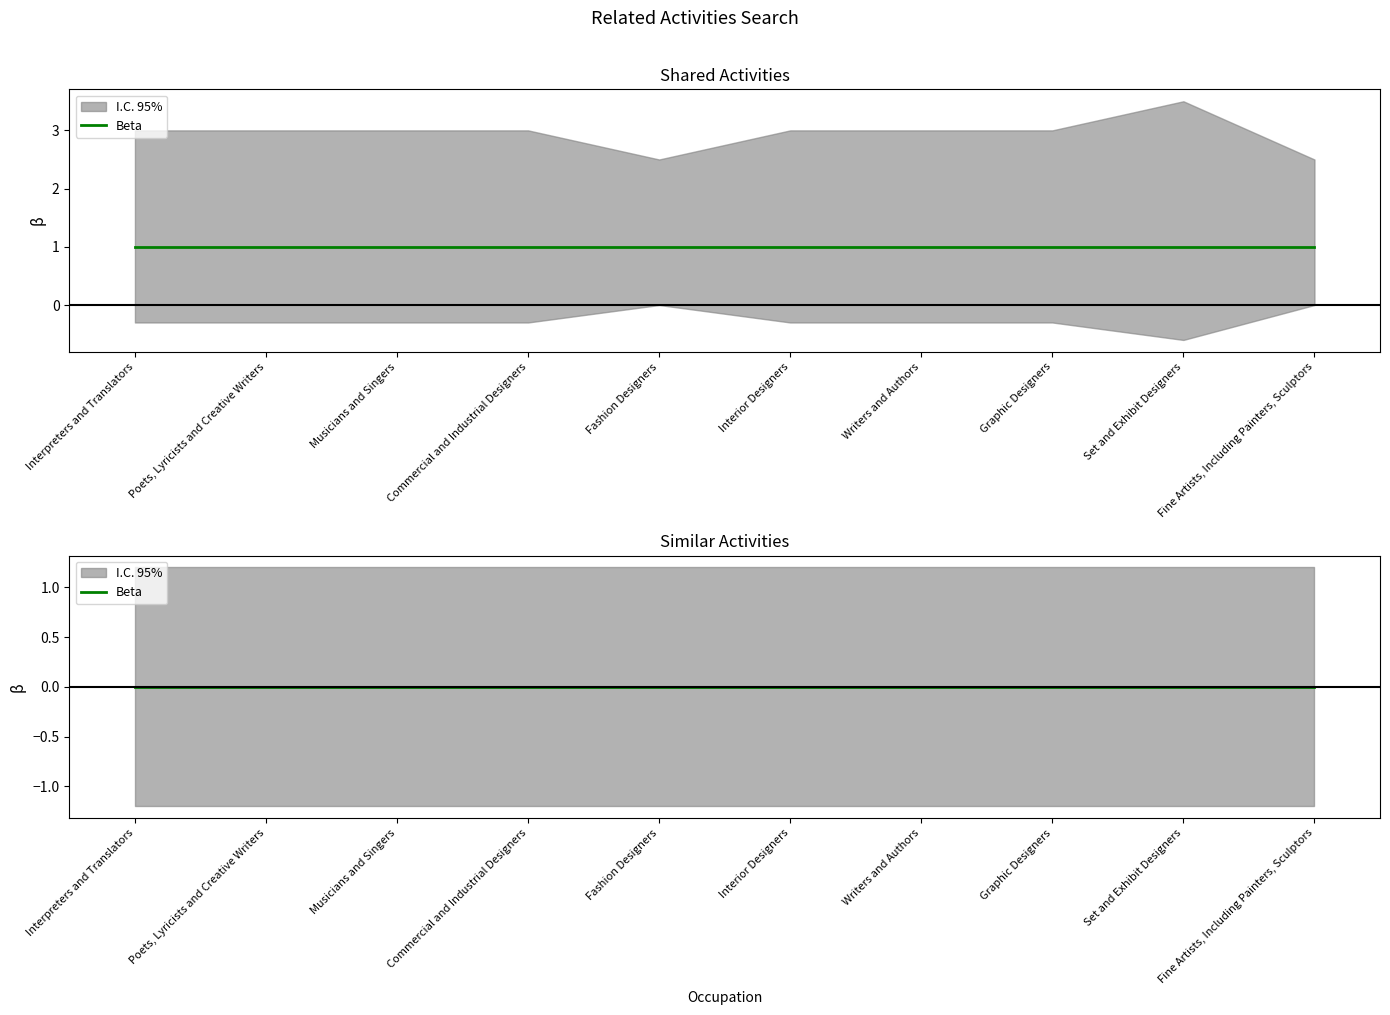

What is the value of the Shared Activities point at the 2nd from the left?

1